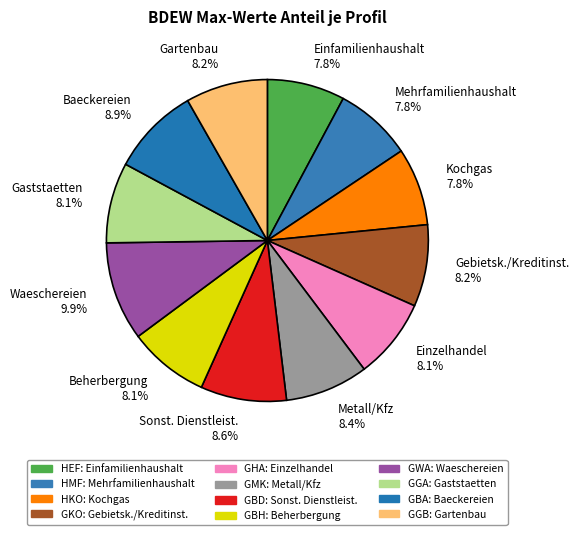

Combined, what portion of the pie is Einzelhandel 8.1% and Einfamilienhaushalt 7.8%?

15.9%